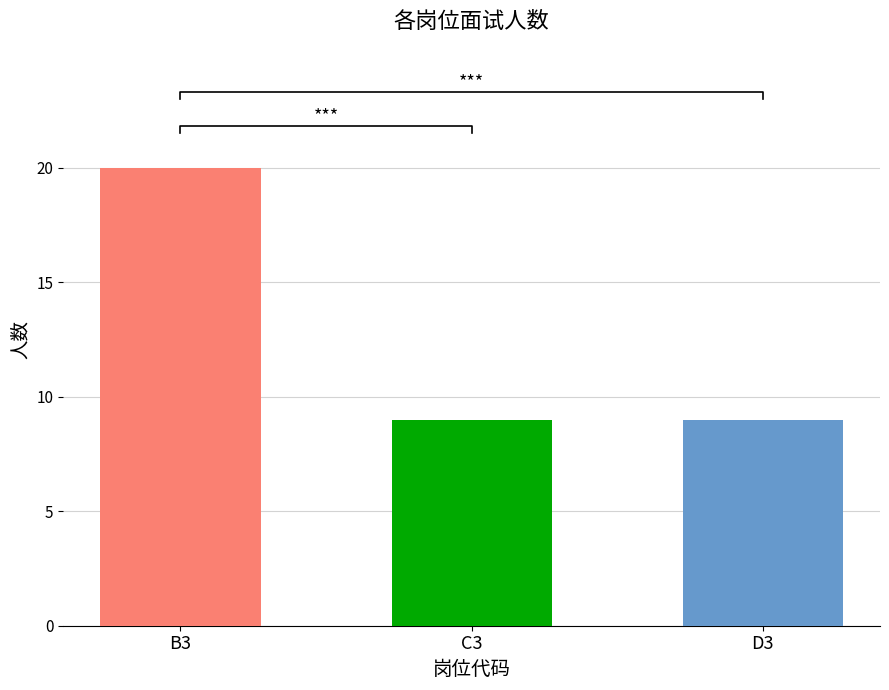

What is the difference between the values at B3 and D3?

11